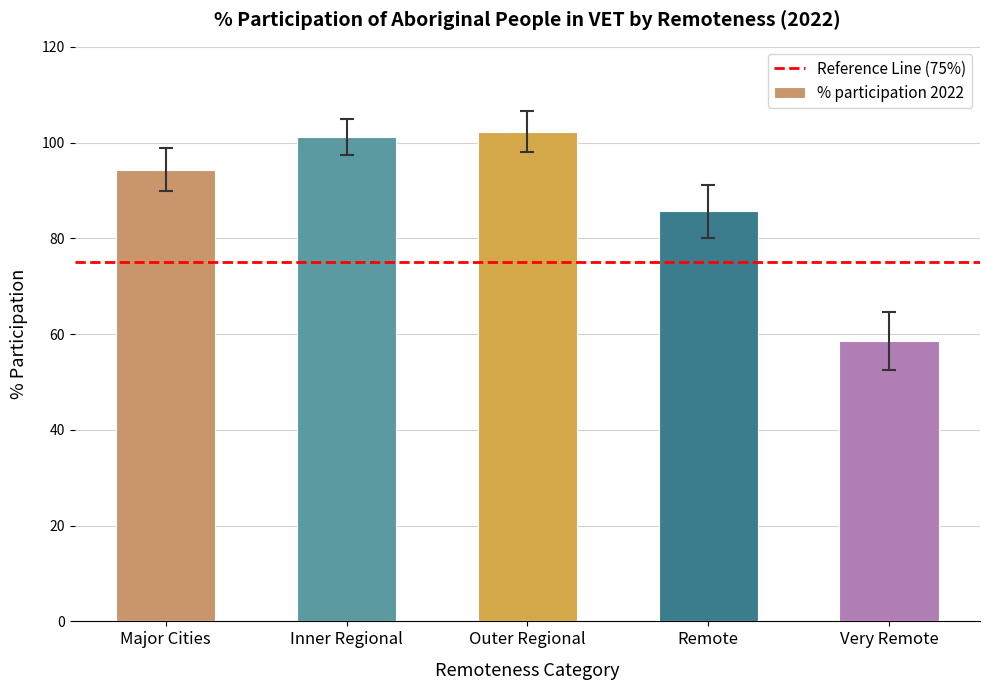

What is the difference between the maximum and minimum values?

43.7